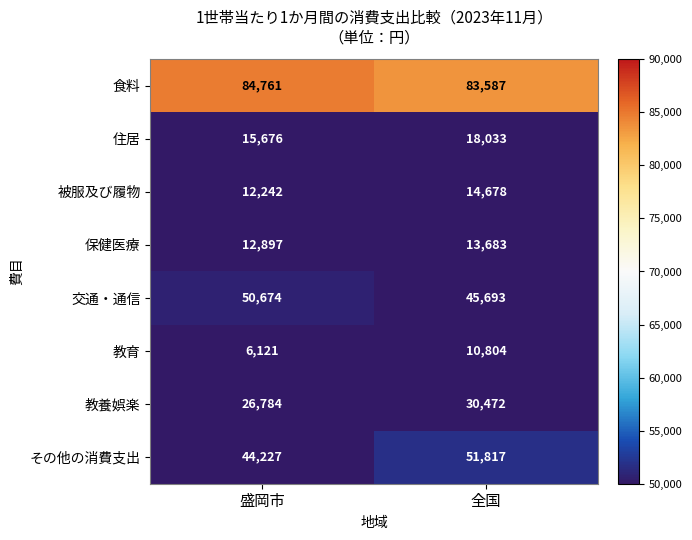

List the series in order of their peak value, lowest first.

教育, 保健医療, 被服及び履物, 住居, 教養娯楽, 交通・通信, その他の消費支出, 食料